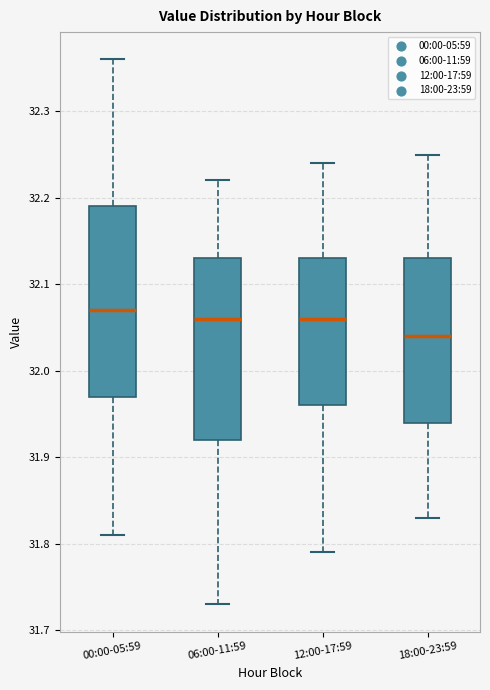

Reading left to right, transcribe this box plot: for each box, give where its median line is, the range the box spans, and where its two whiskers end, as read against the y-axis. The values are not printed on the chart, so give them approximately, as read against the axis.

00:00-05:59: median 32.07, box 31.97 to 32.19, whiskers 31.81 to 32.36
06:00-11:59: median 32.06, box 31.92 to 32.13, whiskers 31.73 to 32.22
12:00-17:59: median 32.06, box 31.96 to 32.13, whiskers 31.79 to 32.24
18:00-23:59: median 32.04, box 31.94 to 32.13, whiskers 31.83 to 32.25